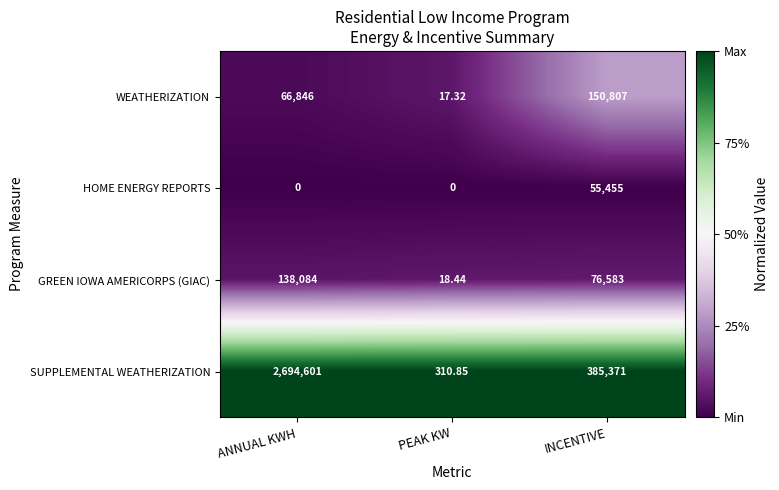

At which category is the sum across all series the highest?

ANNUAL KWH